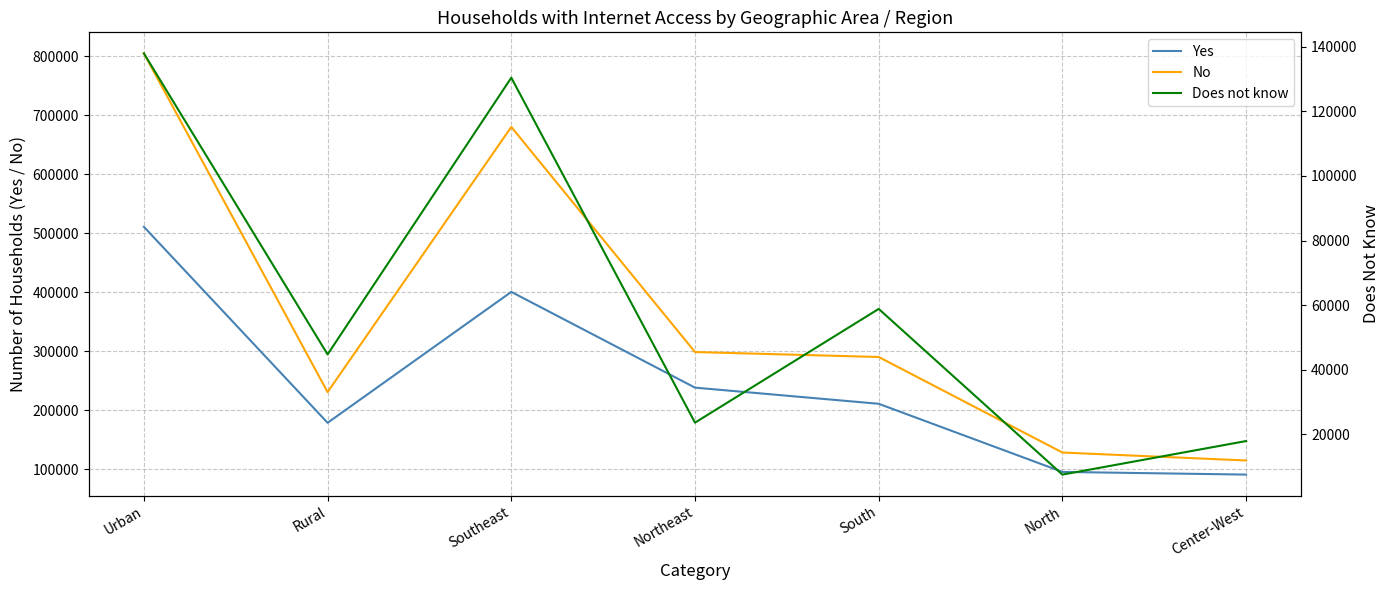

What is the difference between the Does not know values at Center-West and Rural?

26798